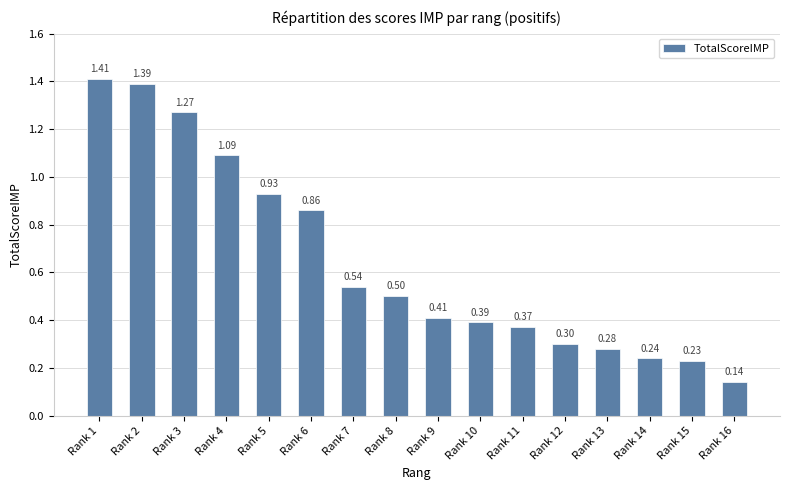

List the labels in order of value, largest first.

Rank 1, Rank 2, Rank 3, Rank 4, Rank 5, Rank 6, Rank 7, Rank 8, Rank 9, Rank 10, Rank 11, Rank 12, Rank 13, Rank 14, Rank 15, Rank 16